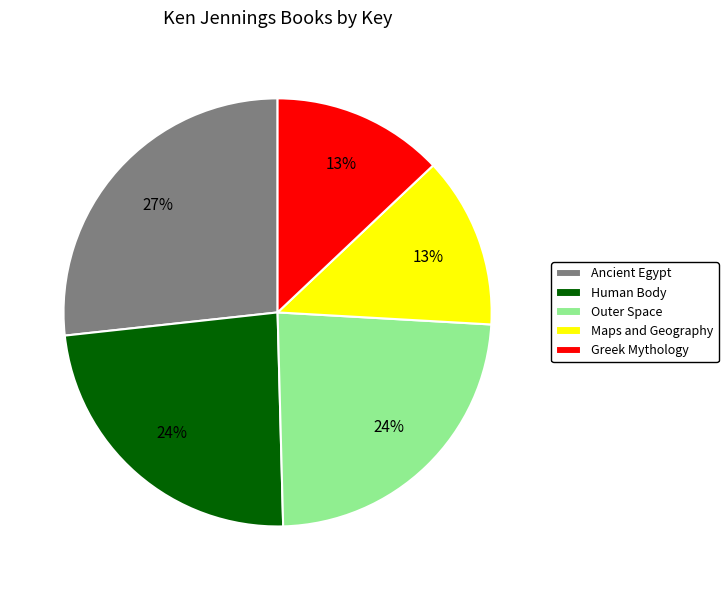

To the nearest percent, what is the difference between the largest and smallest slice percentages?

14%